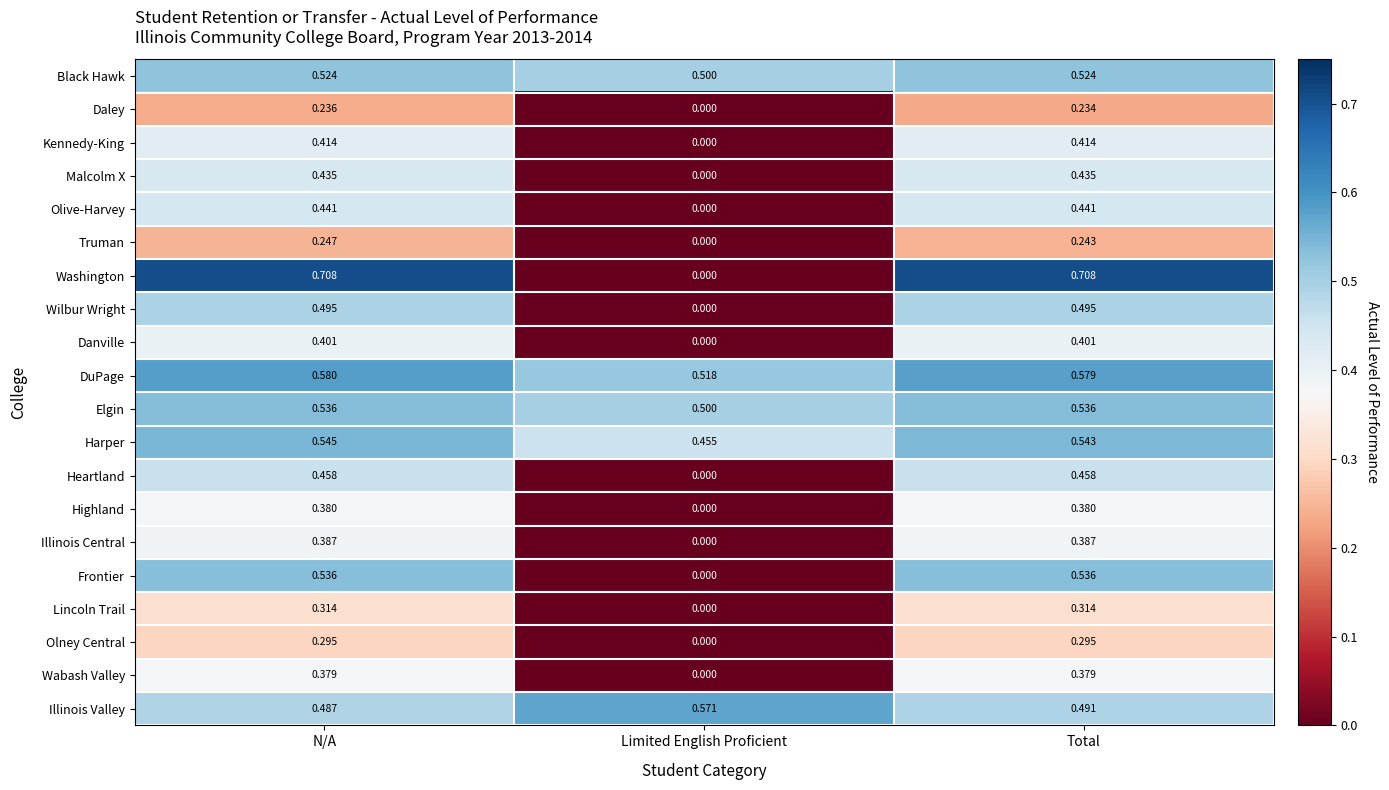

Where is Elgin nearest to the value 0?

Limited English Proficient